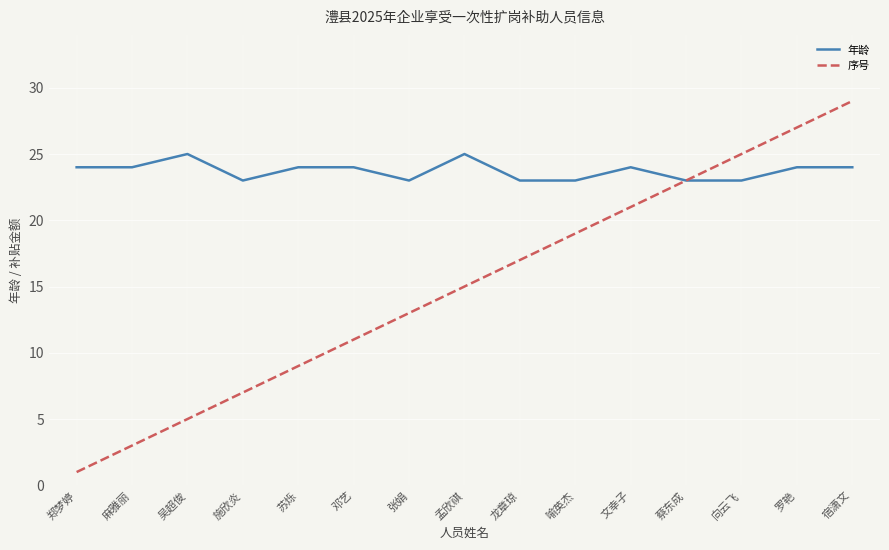

How many values in the 序号 series are below 15?

7